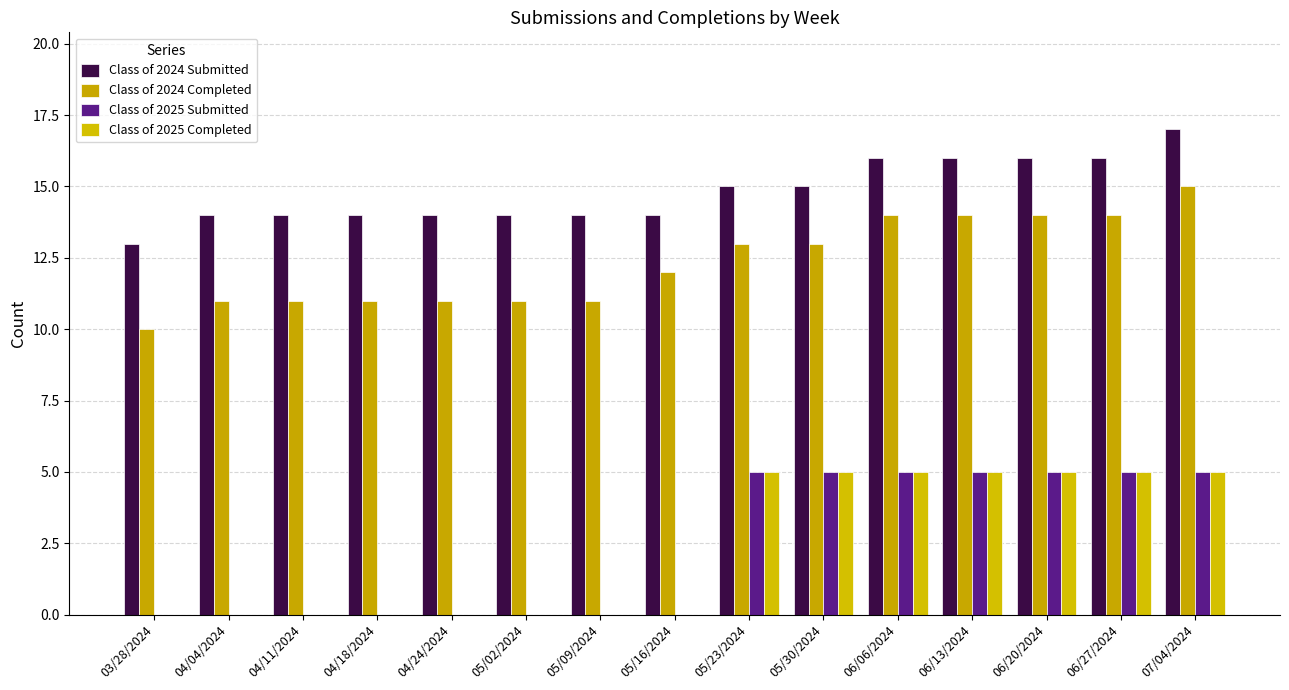

Which series has the largest range (max minus min)?

Class of 2024 Completed